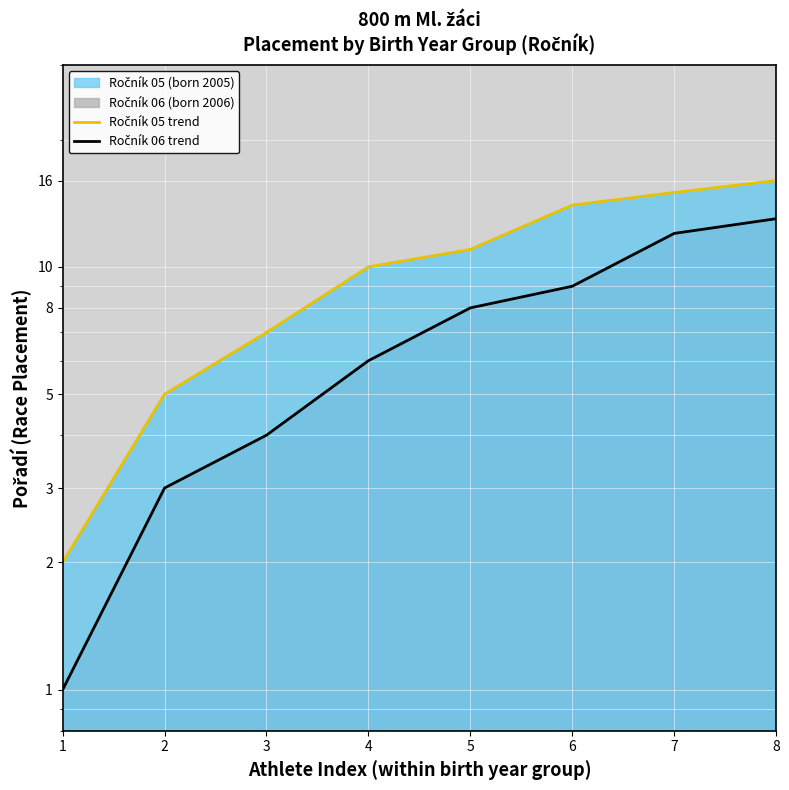

True or false: Ročník 05 line and Ročník 06 line intersect in this chart.

False